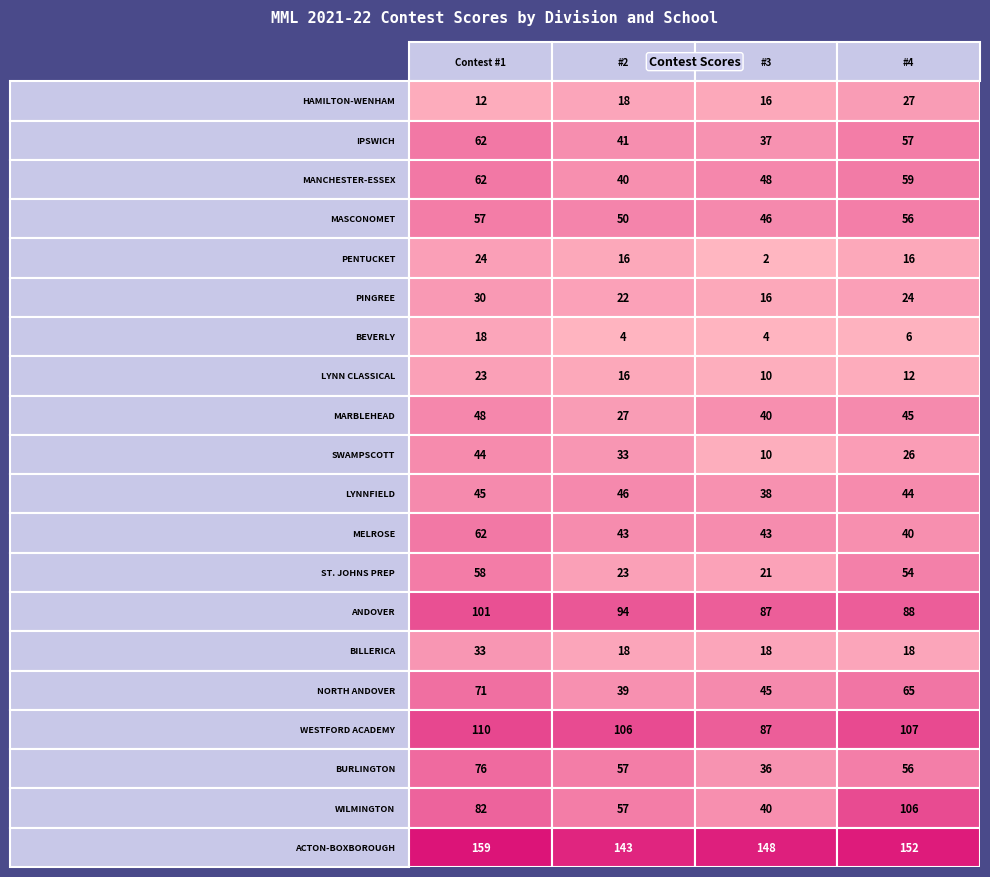

The BILLERICA series shows 18 at 3. True or false?

True